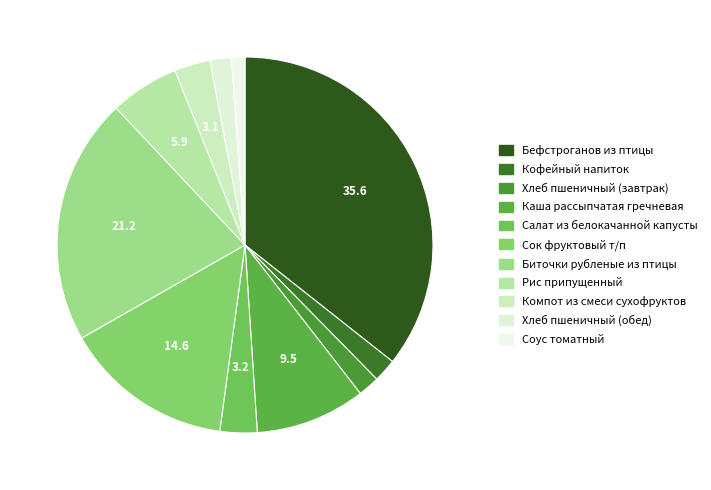

Is there a majority slice in this chart?

No